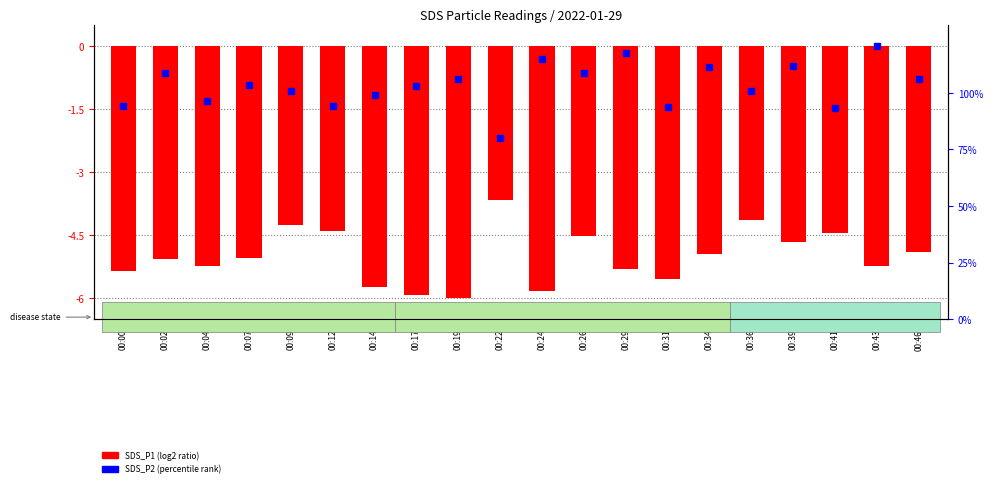

What is the change in value from 00:41 to 00:43?

-0.8